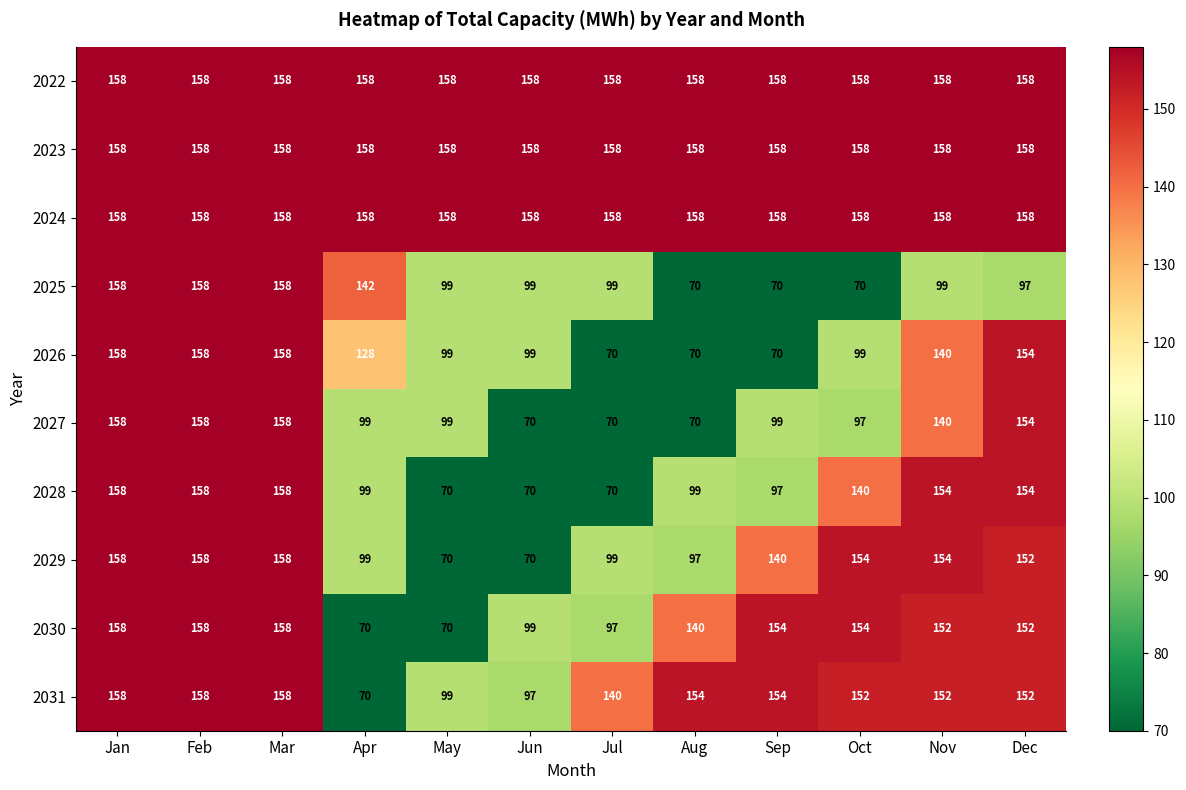

The value of 2027 at Nov is 140. True or false?

True